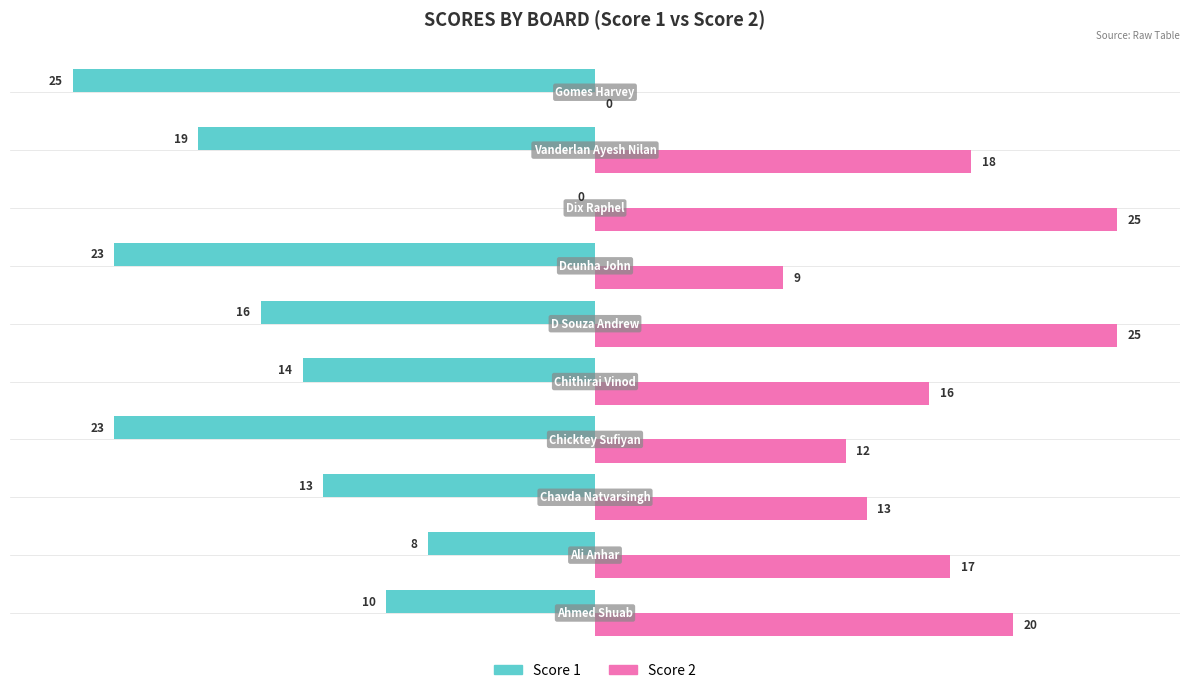

What is the highest value of the Score 2 series?

25